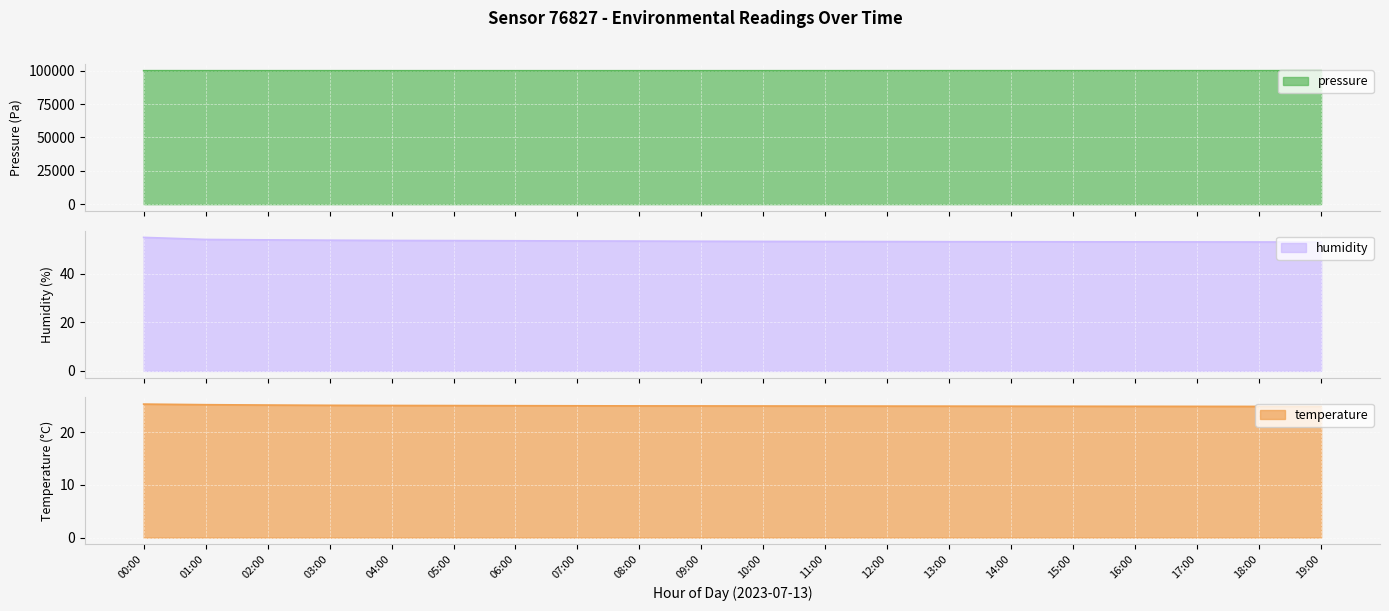

What is the difference between the highest and lowest values at 09:00?

99933.4